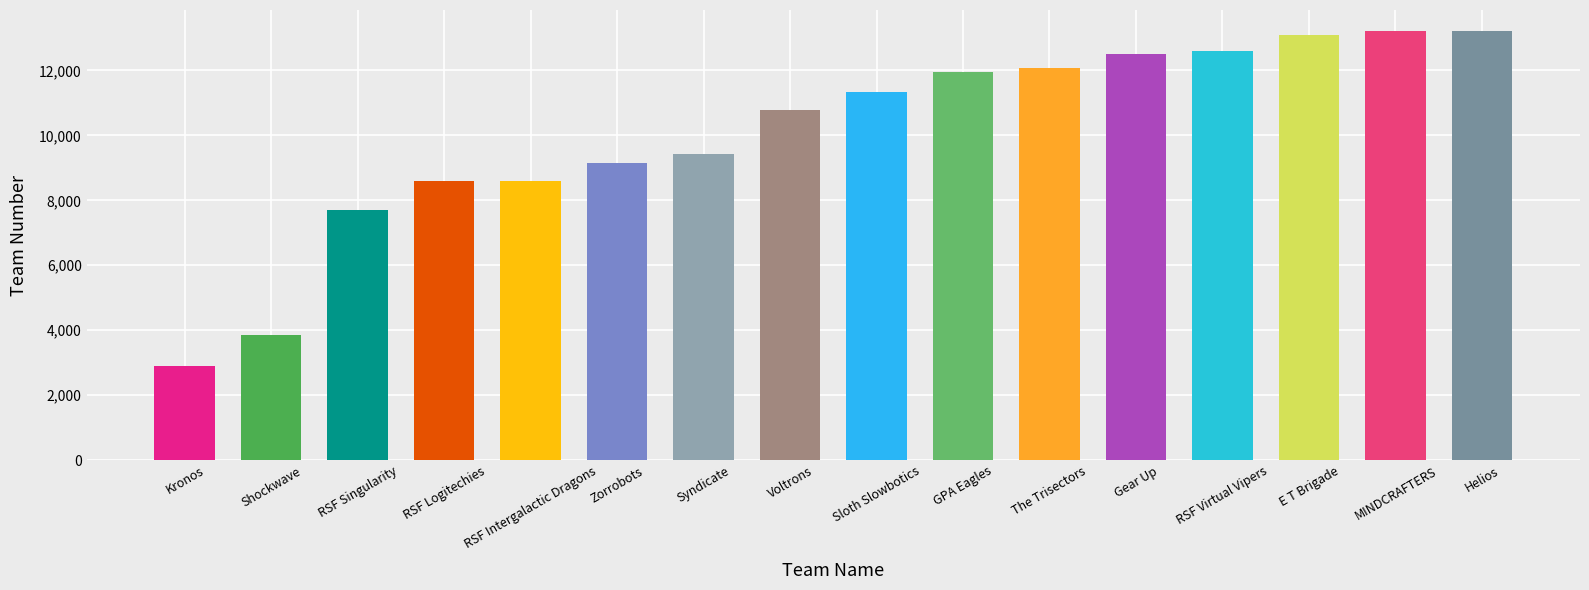

Approximately how many times larger is the value at RSF Intergalactic Dragons compared to Shockwave?

2.2